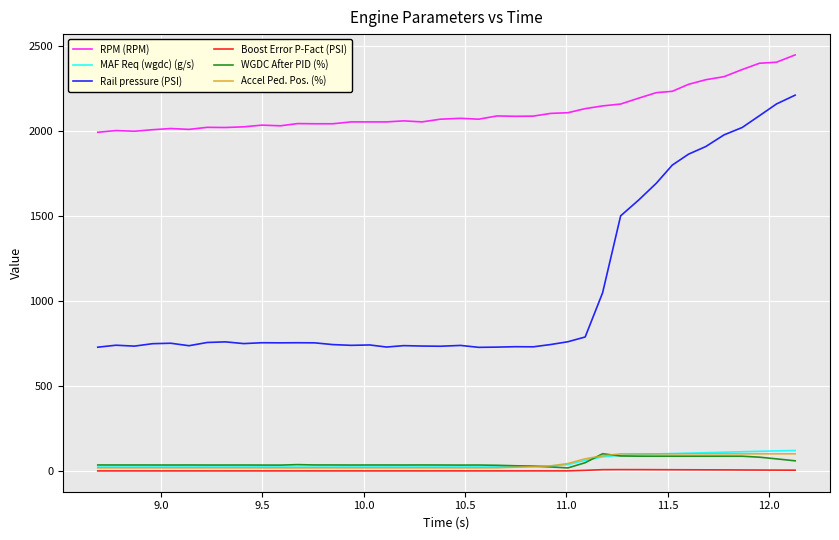

Which series has the widest spread of values?

Rail pressure (PSI)